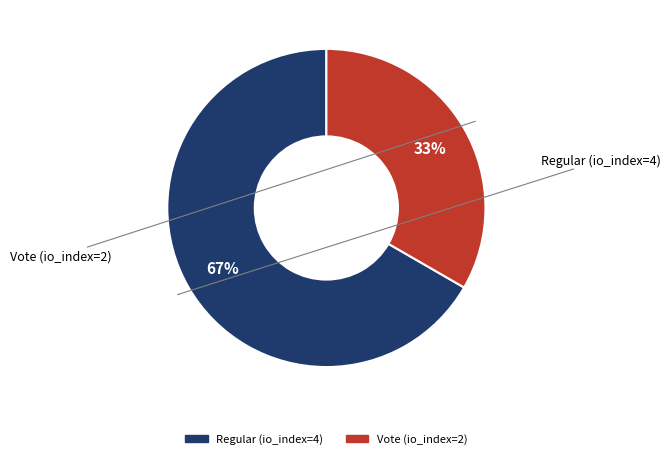

What percentage is the Vote (io_index=2) slice, to the nearest percent?

33%